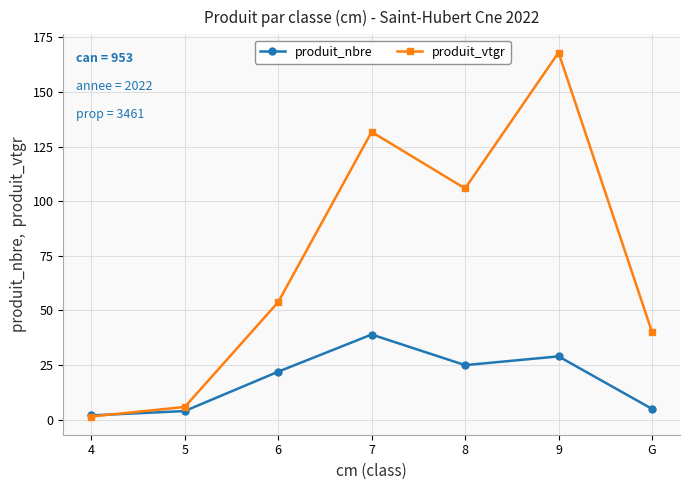

What is the sum of the produit_nbre values at 5 and 8?

29.0